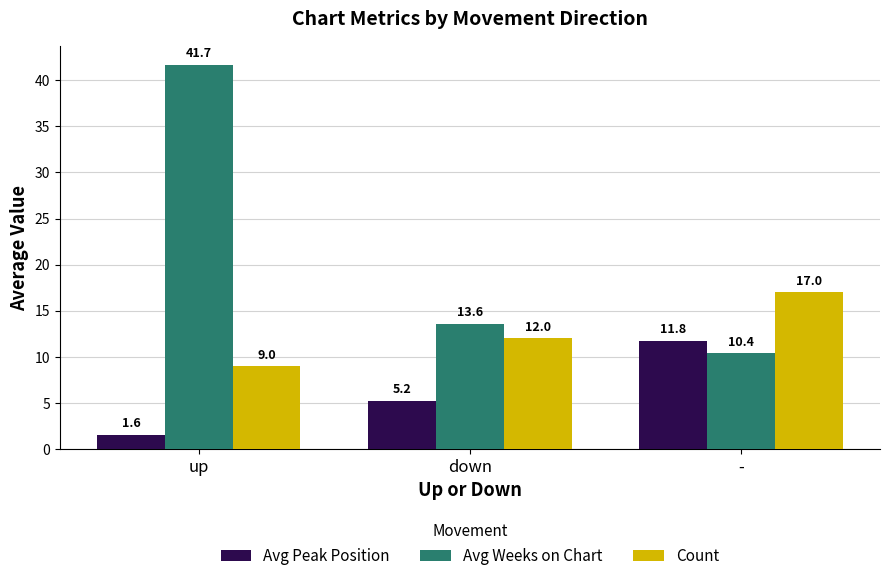

Between up and down, which series saw the biggest shift?

Avg Weeks on Chart